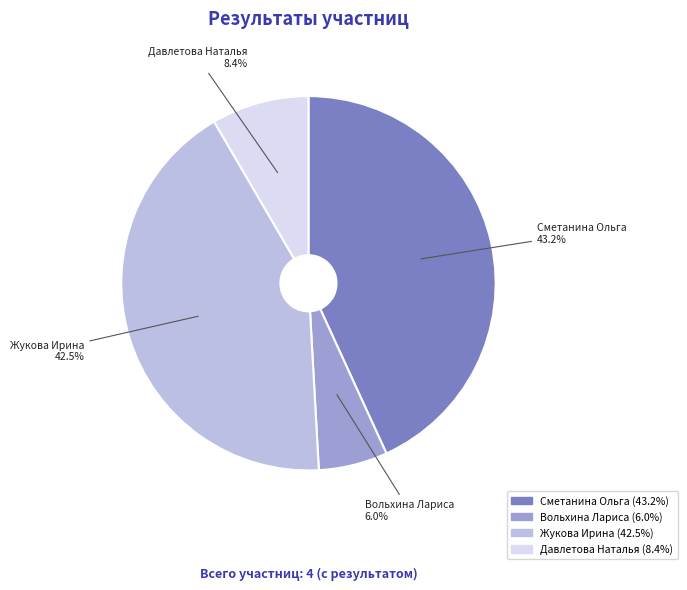

Which has a higher value, Давлетова Наталья or Сметанина Ольга?

Сметанина Ольга